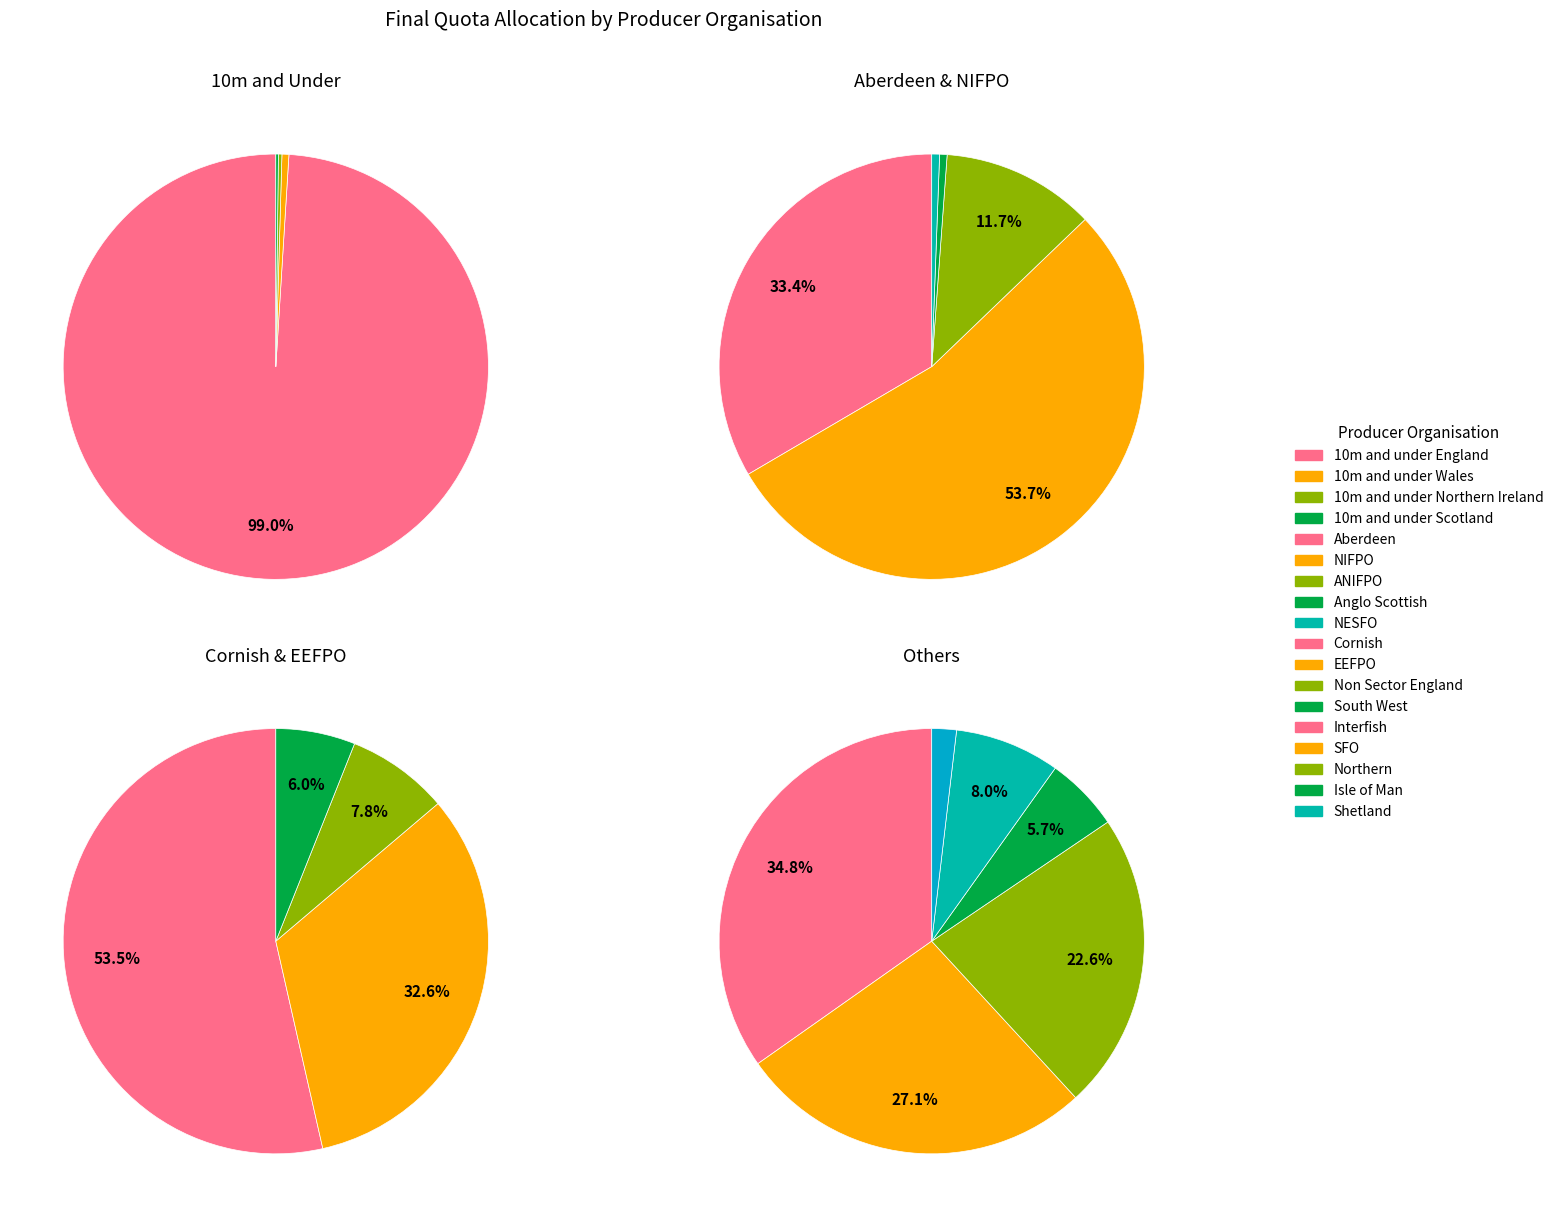

Does SFO represent more than half of the total?

No